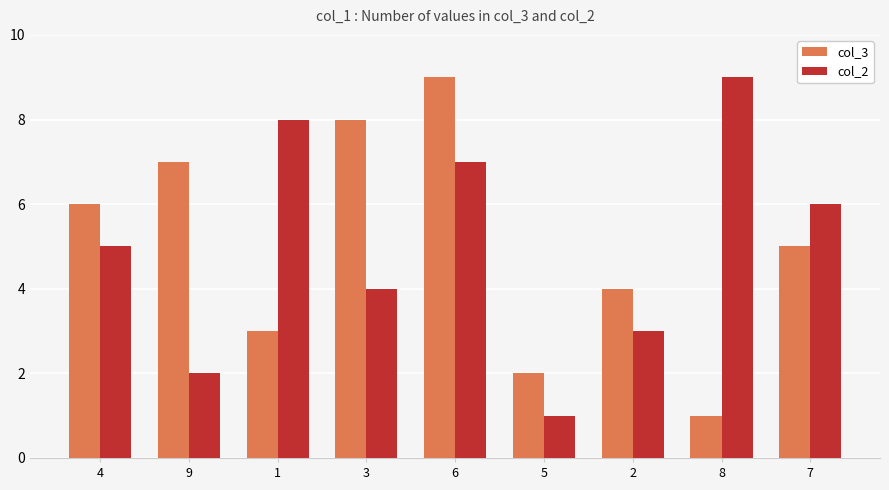

What is the total value across all series at 4?

11